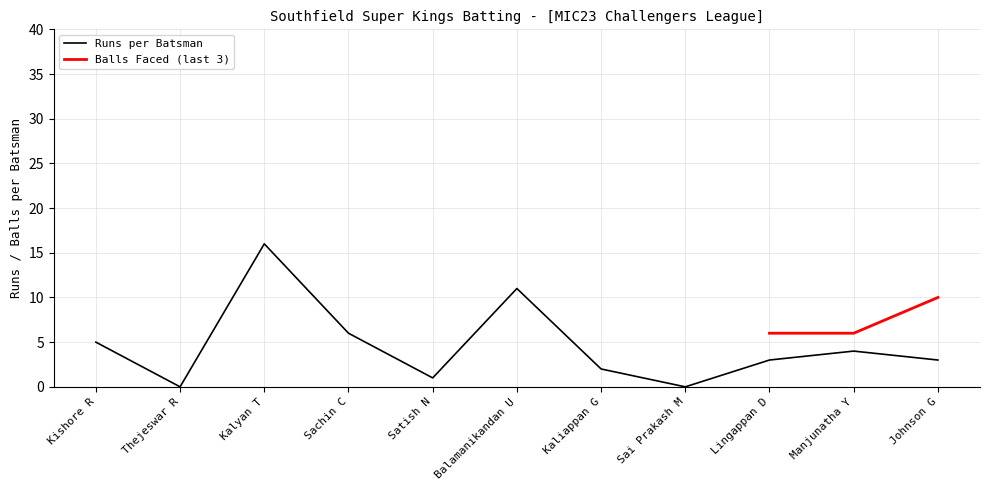

Reading right to left, what are all the values shown in this chart?

3	4	3	0	2	11	1	6	16	0	5